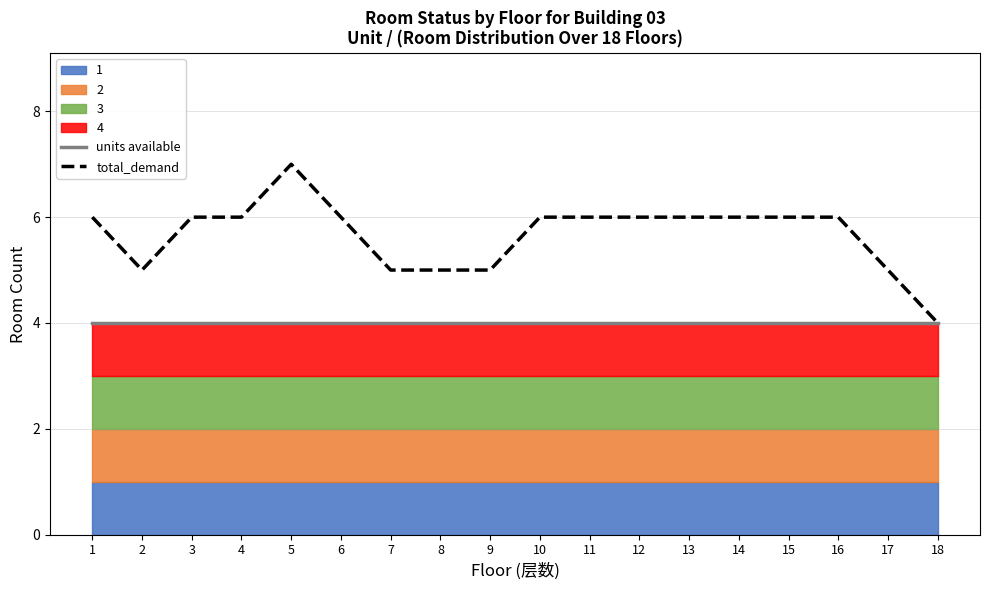

True or false: total_demand and units available cross at least once.

False